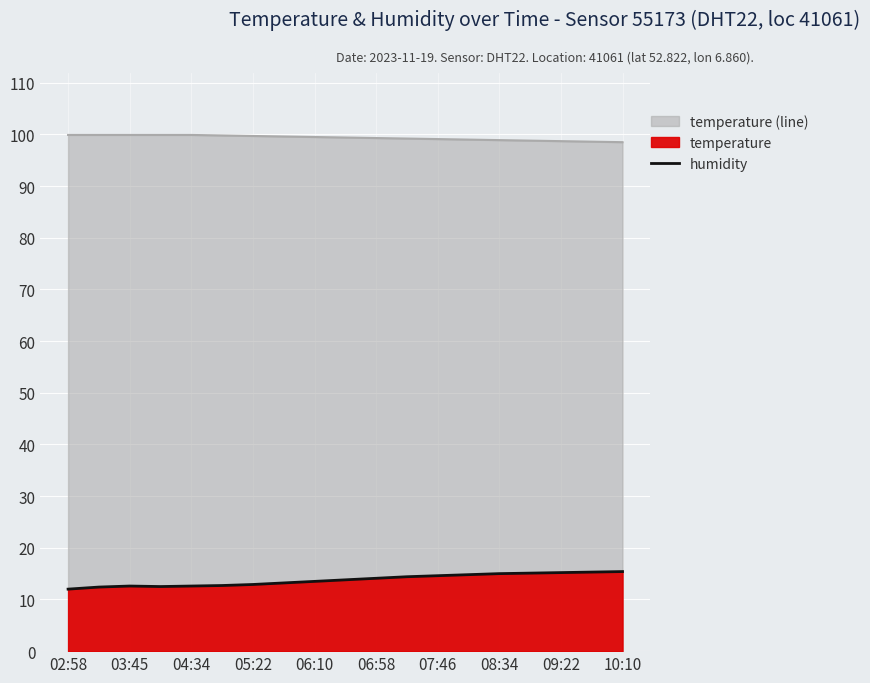

Is it true that the value at 03:45 is 12.4?

True